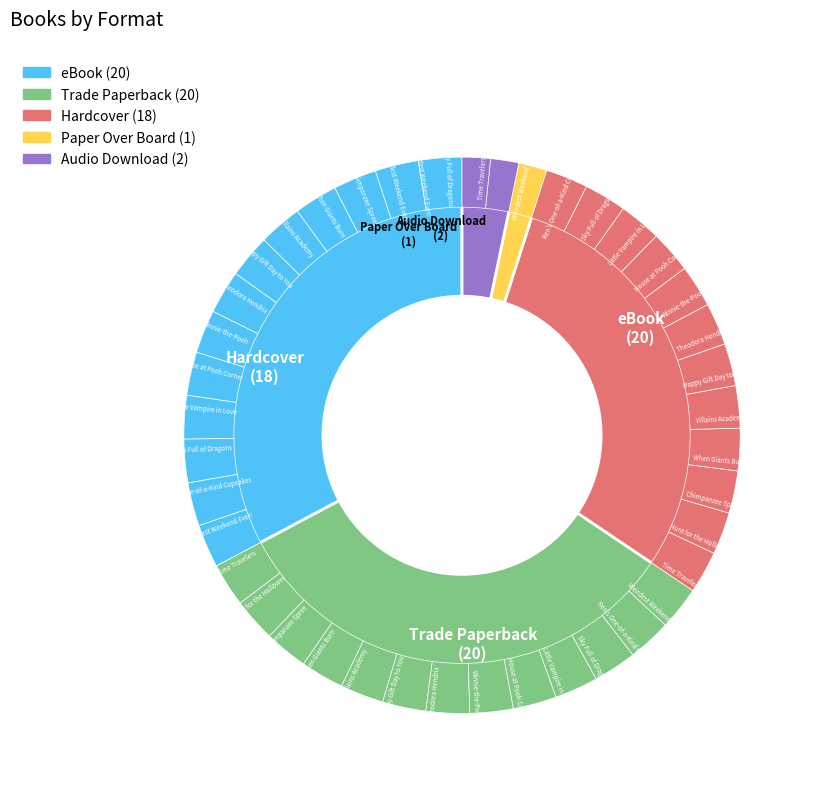

What is the smallest slice in the pie chart?

Paper Over Board